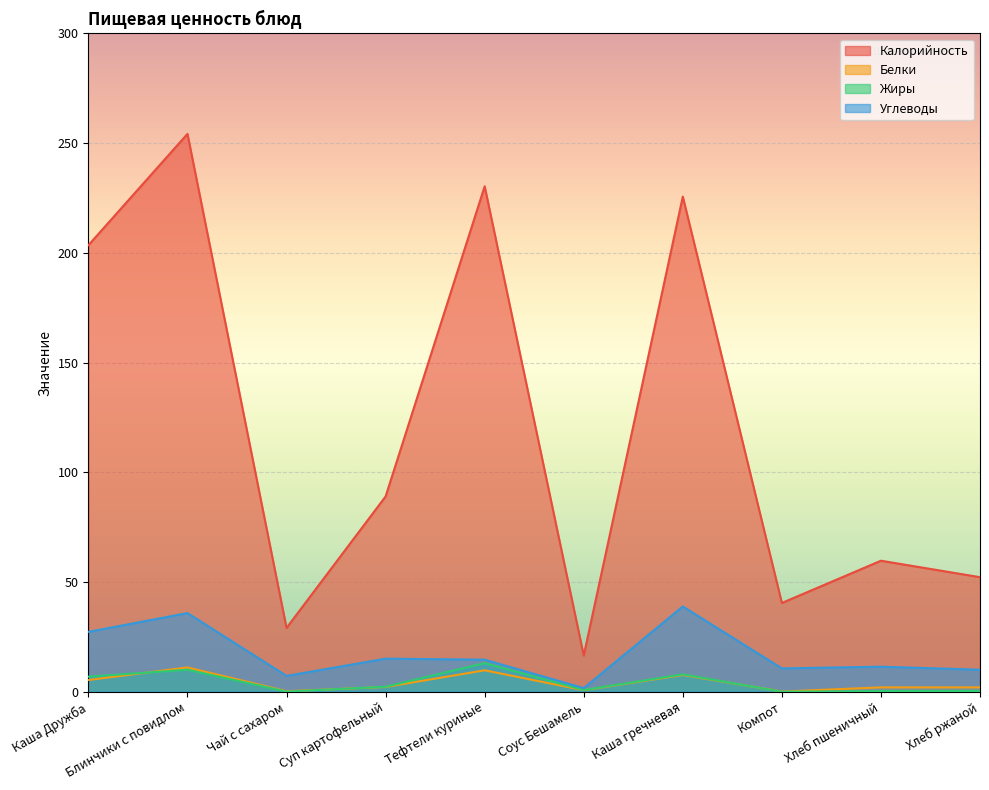

Is it true that Белки equals 7.6 at Каша гречневая?

True